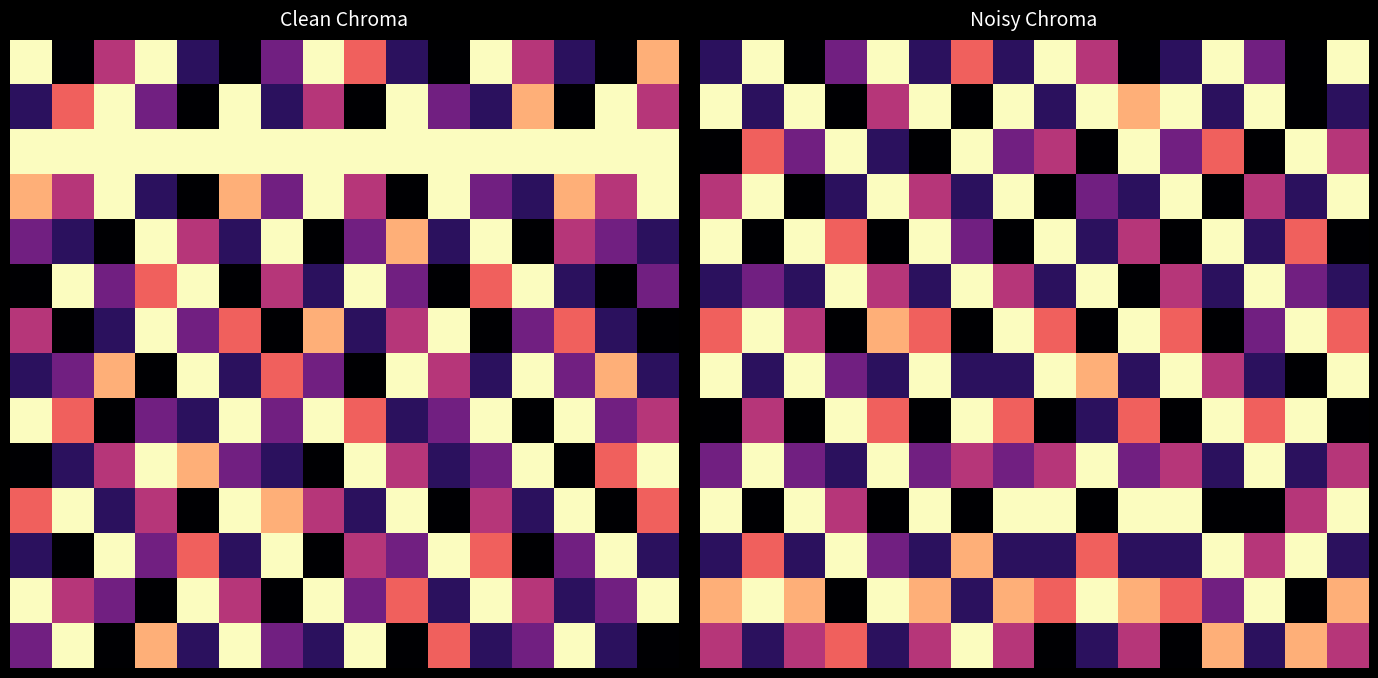

Between 15 and 13, which is larger?

15